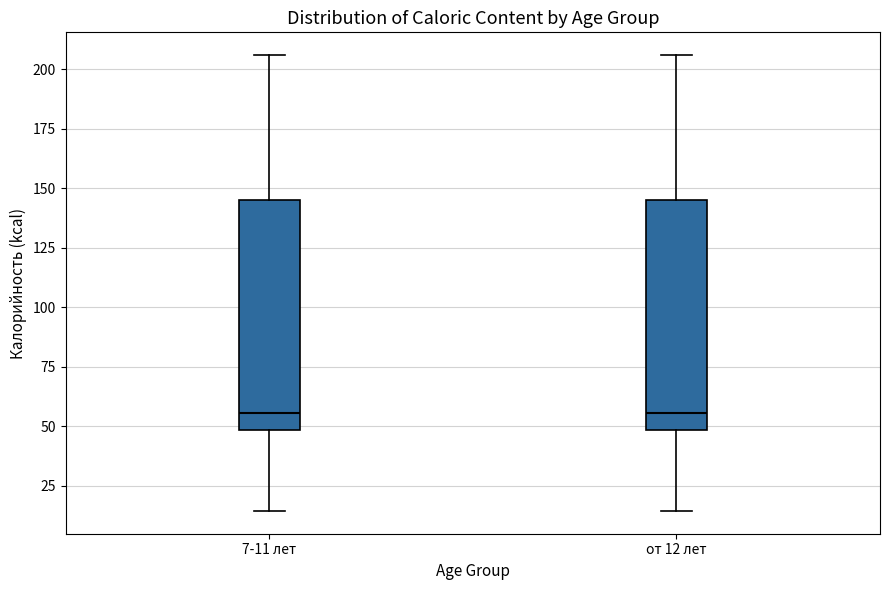

Where does the upper whisker of the box for от 12 лет end on the y-axis? The values are not printed on the chart, so give them approximately, as read against the axis.

205